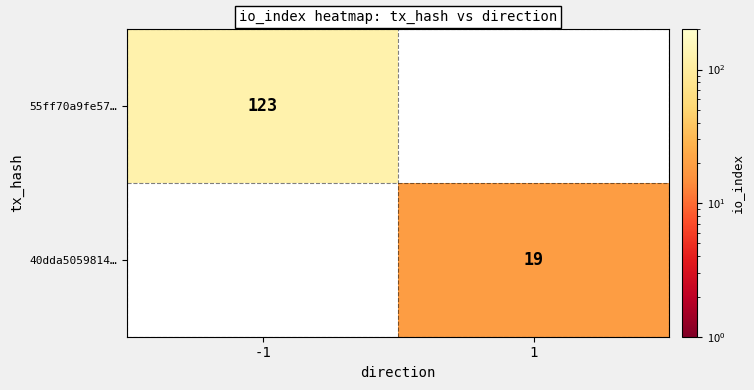

Is it true that 40dda5059814… equals 29 at 1?

False